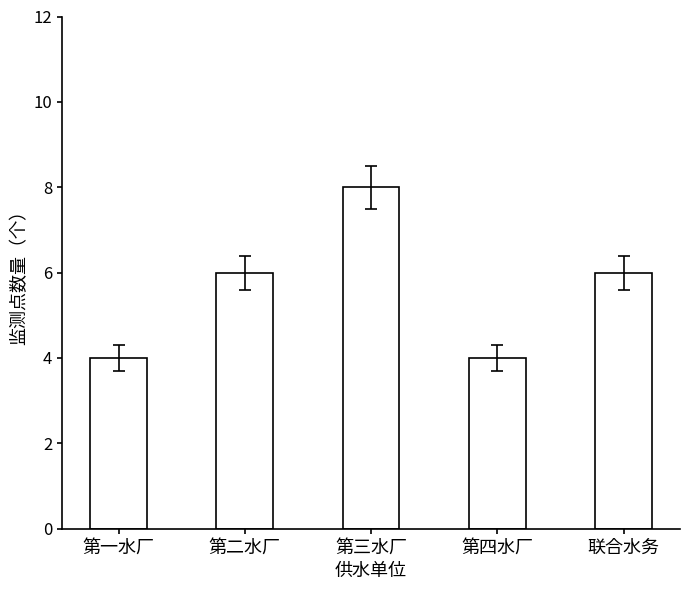

What is the ratio of the value at 第四水厂 to the value at 第二水厂?

0.7